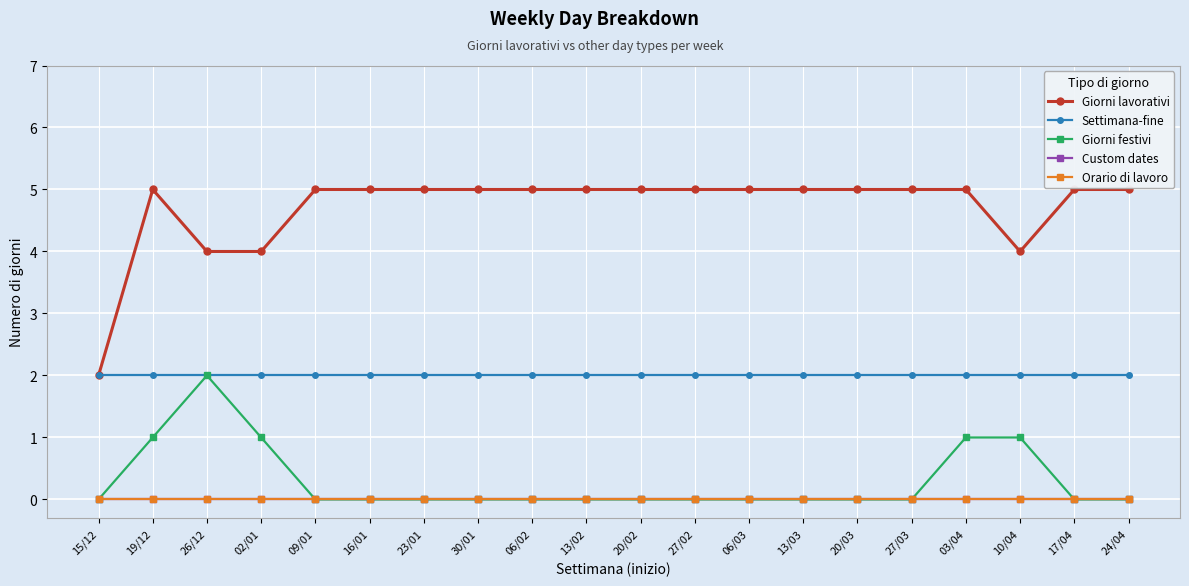

Rank the series by their maximum value, from highest to lowest.

Giorni lavorativi, Settimana-fine, Giorni festivi, Custom dates, Orario di lavoro